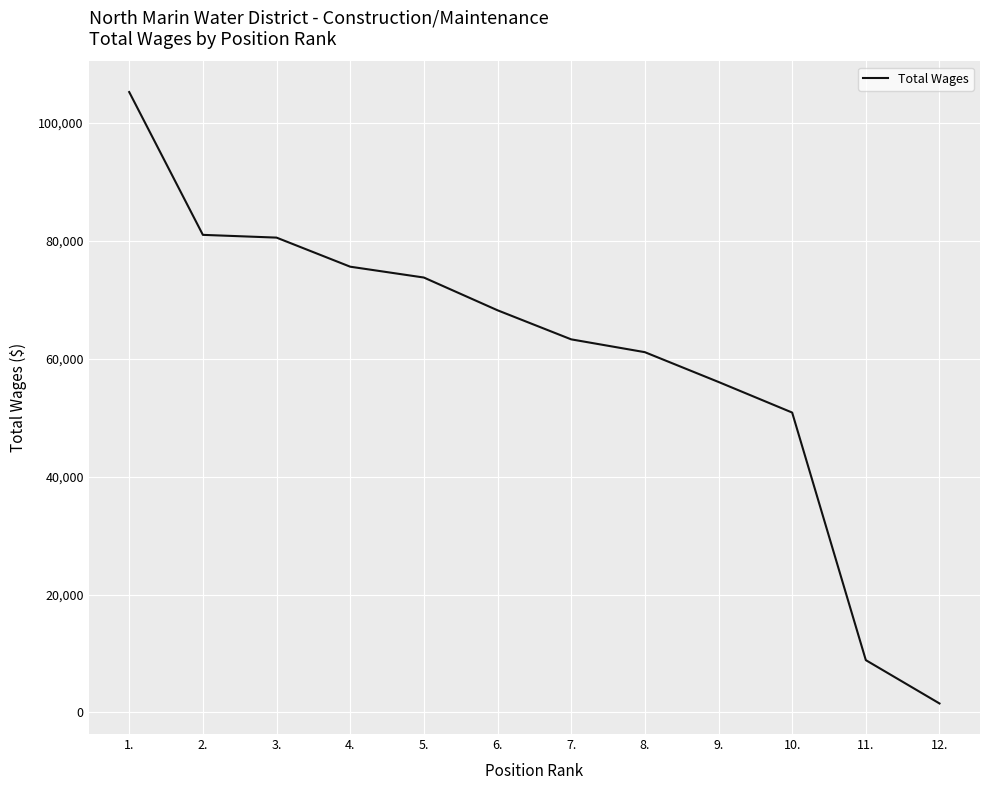

At which category does the chart reach its peak across all series?

1.